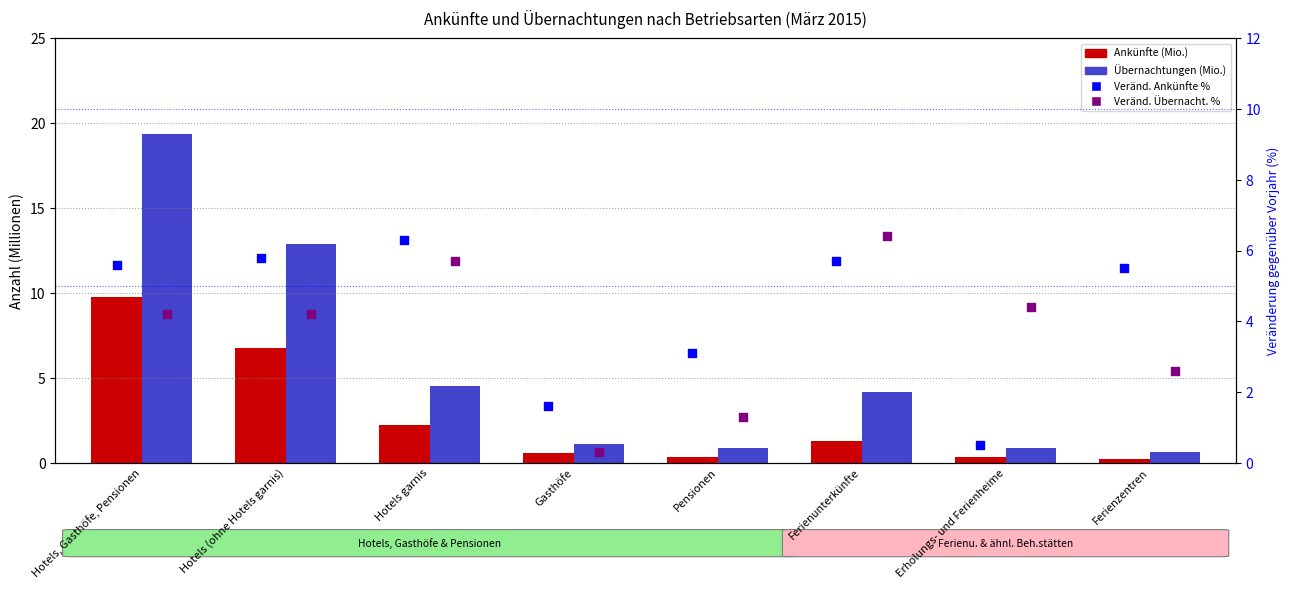

Which series reaches the maximum Y coordinate?

Übernachtungen (Mio.)